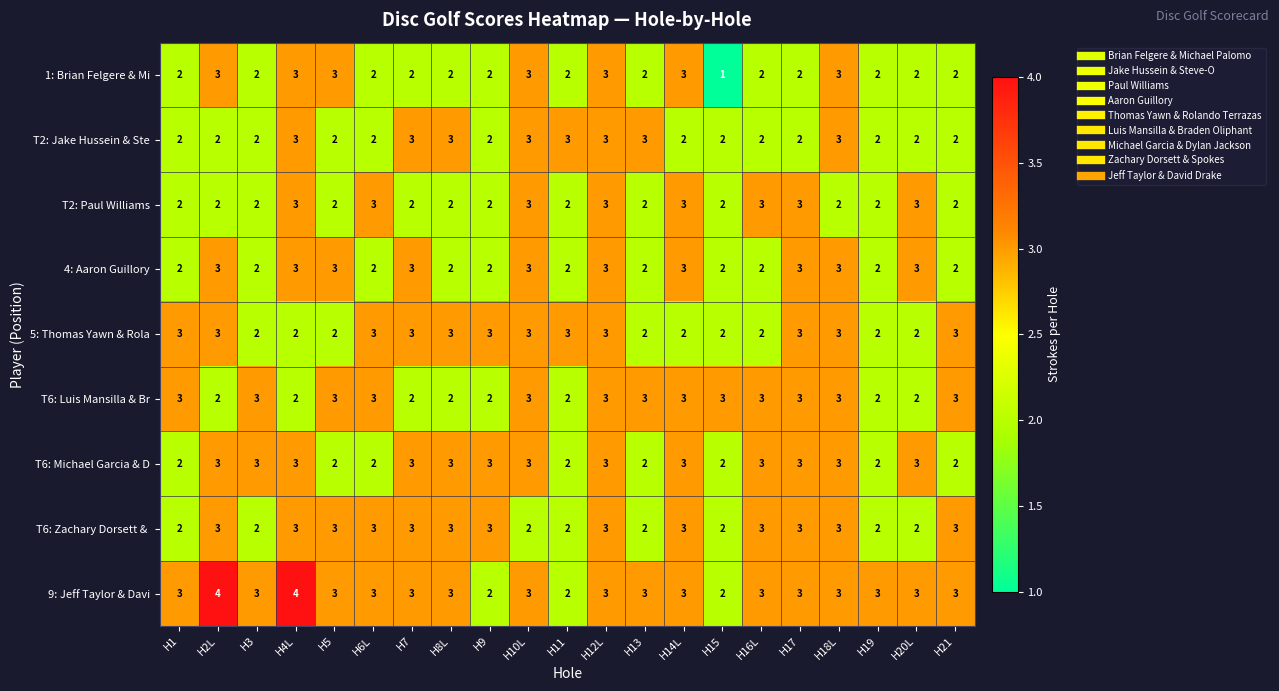

What is the sum of all 5: Thomas Yawn & Rola values?

54